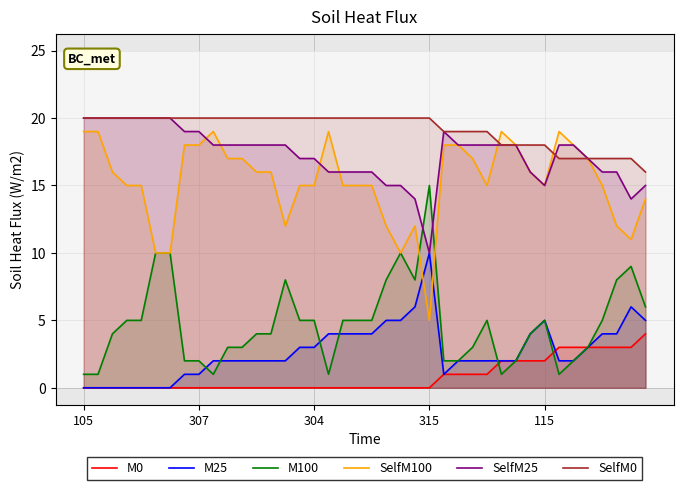

What is the maximum value shown in the chart?

20